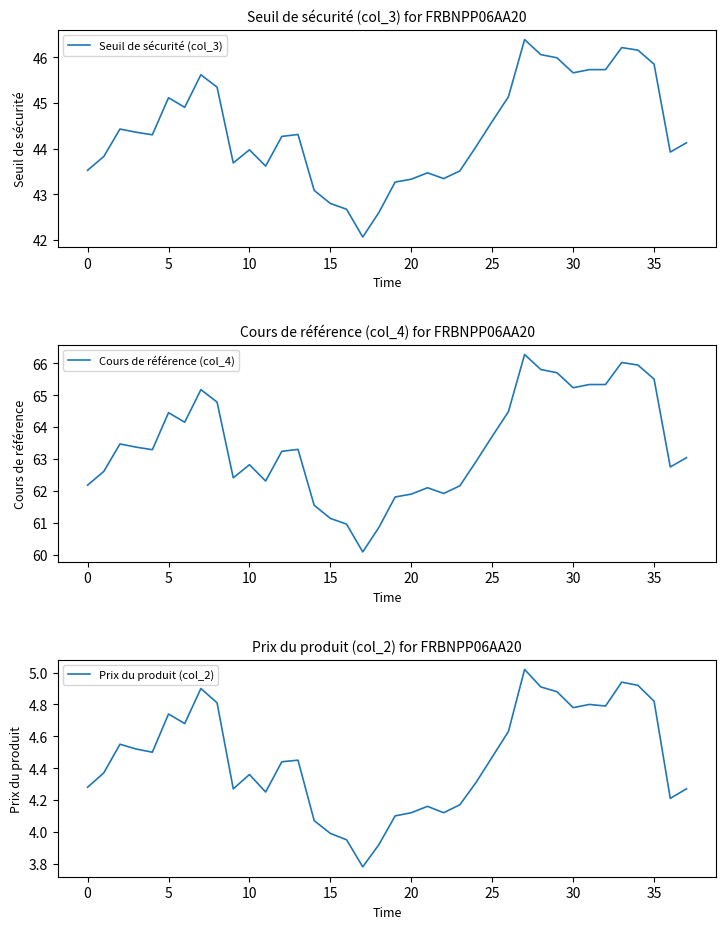

Where is Seuil de sécurité (col_3) nearest to the value 44?

10